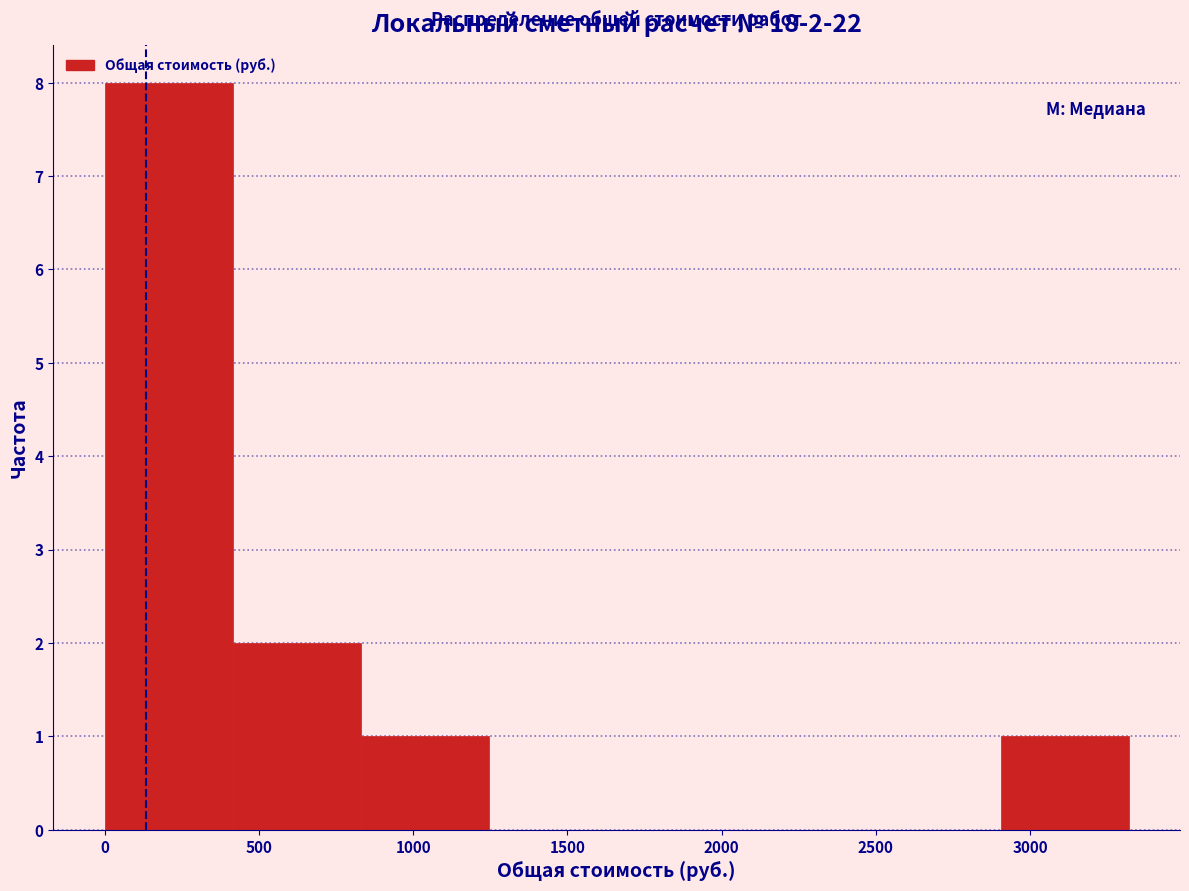

Which range on the x-axis has the tallest bar?

0 to 400